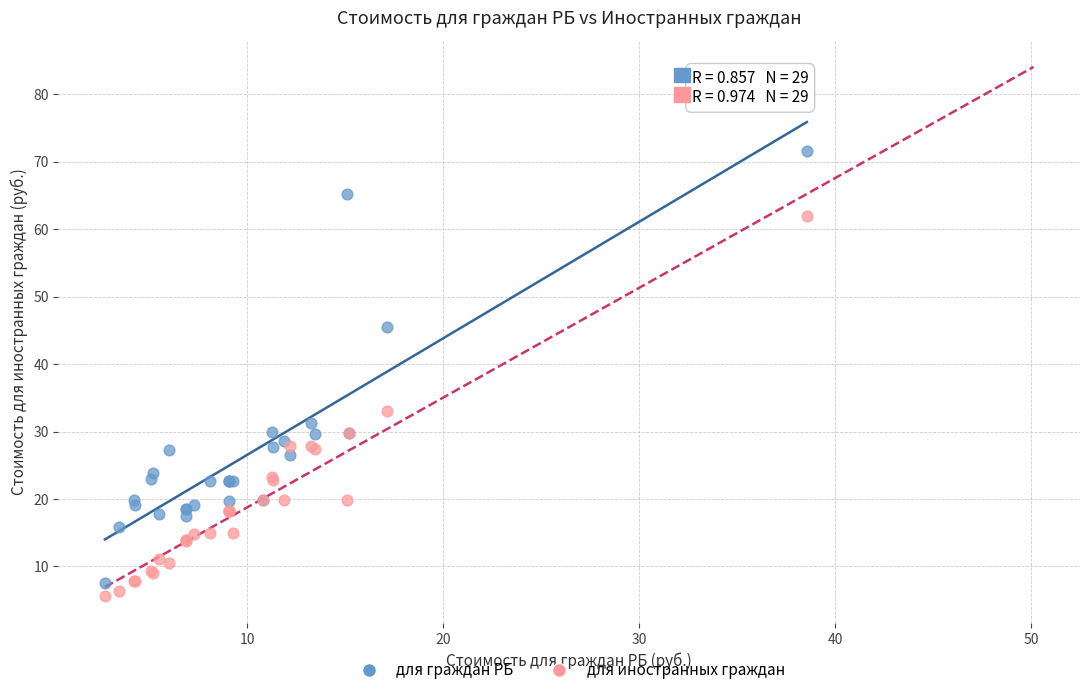

What are all the series names shown in the legend?

для граждан РБ, для иностранных граждан